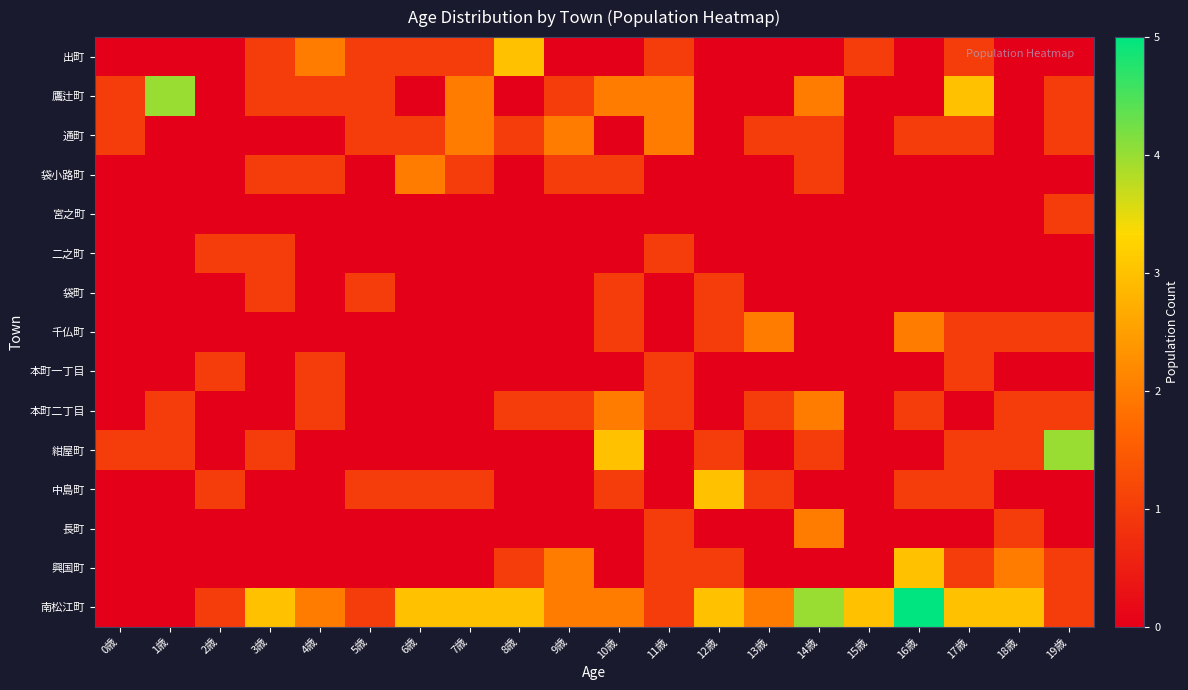

Which series changed the most between 14歳 and 16歳?

興国町